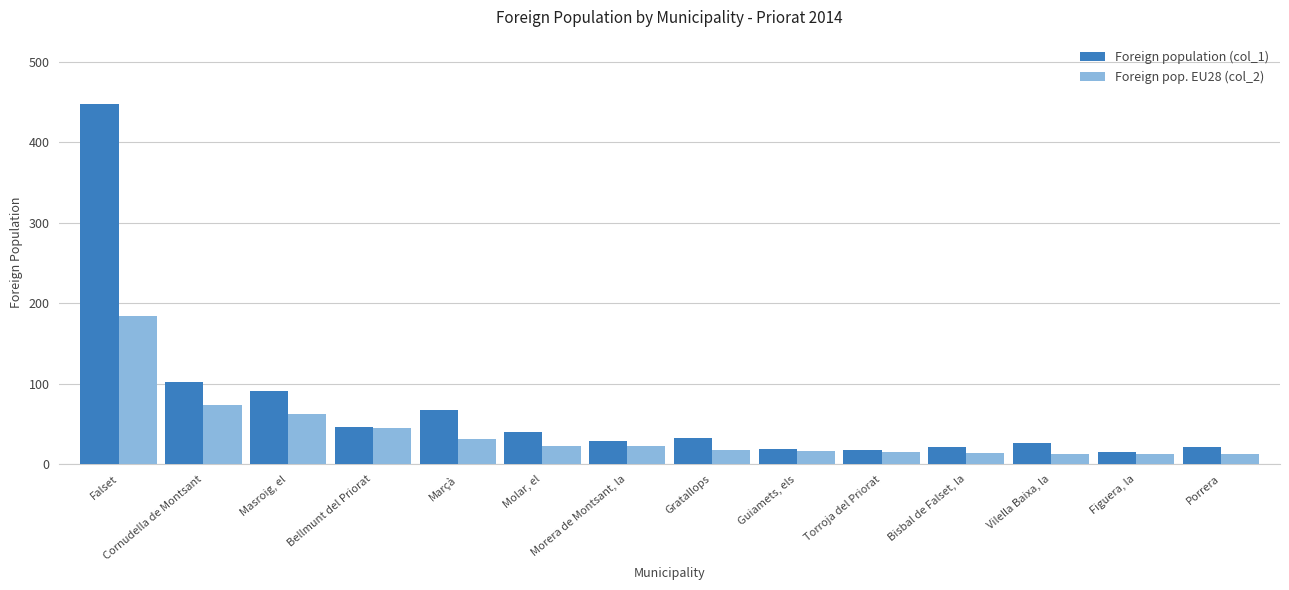

What is the value of the Foreign population (col_1) bar at the 2nd from the left?

102